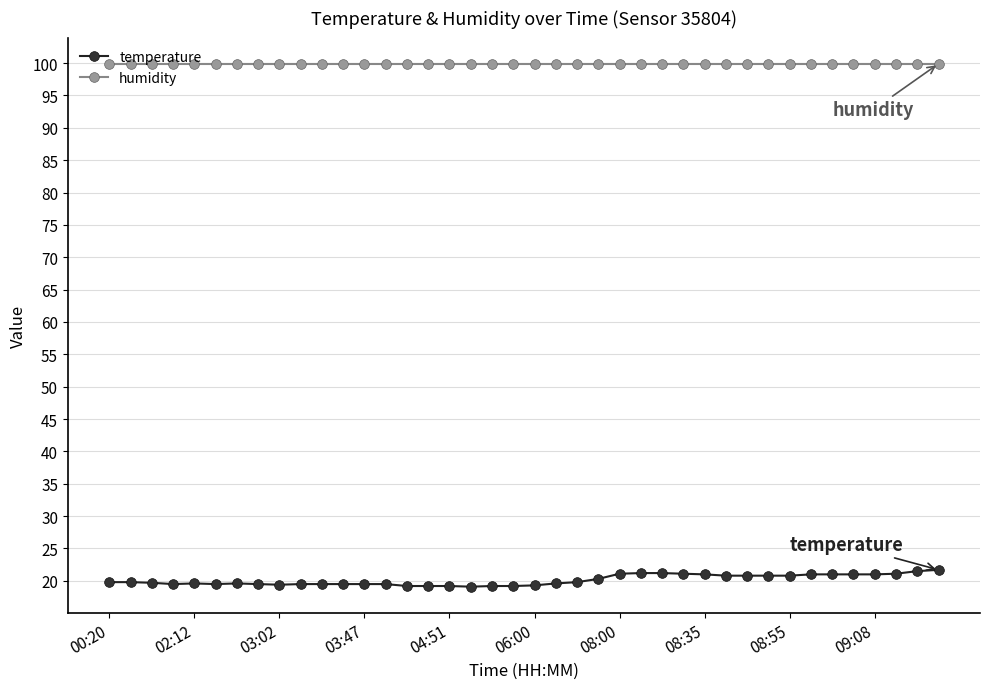

Rank the series by their maximum value, from lowest to highest.

temperature, humidity